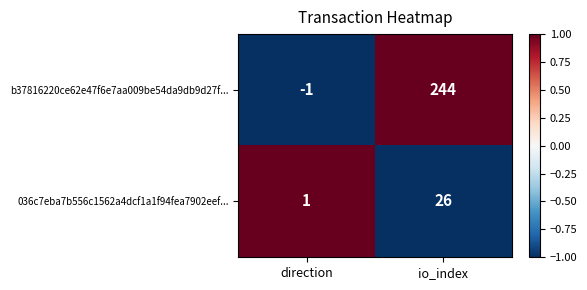

Reading left to right, transcribe all the data shown in this chart.

b37816220ce62e47f6e7aa009be54da9db9d27f...: direction=-1	io_index=244
036c7eba7b556c1562a4dcf1a1f94fea7902eef...: direction=1	io_index=26